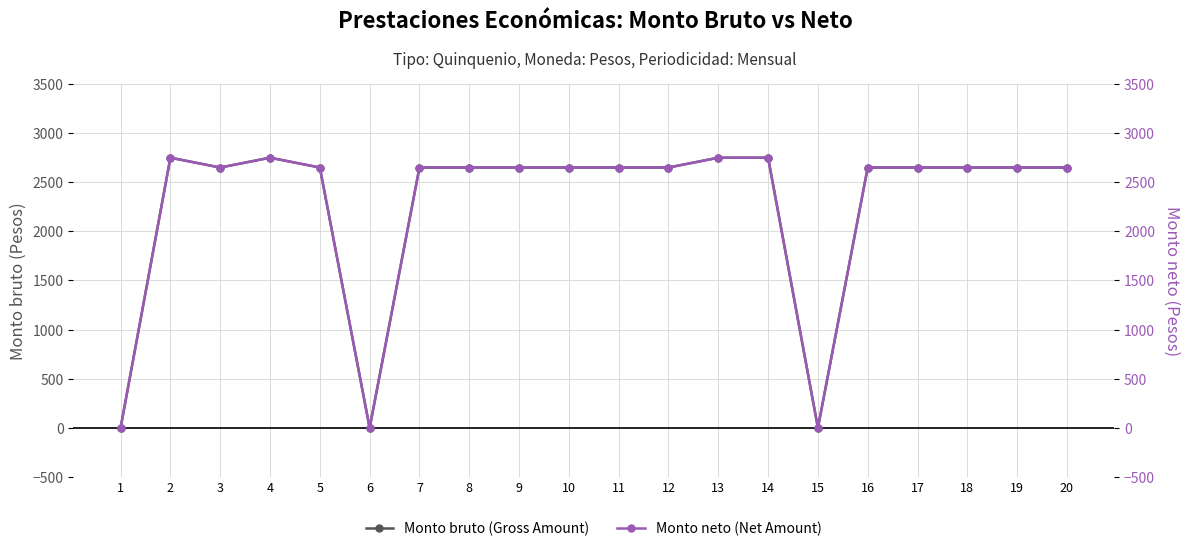

True or false: Monto neto (Net Amount) and Monto bruto (Gross Amount) intersect in this chart.

False